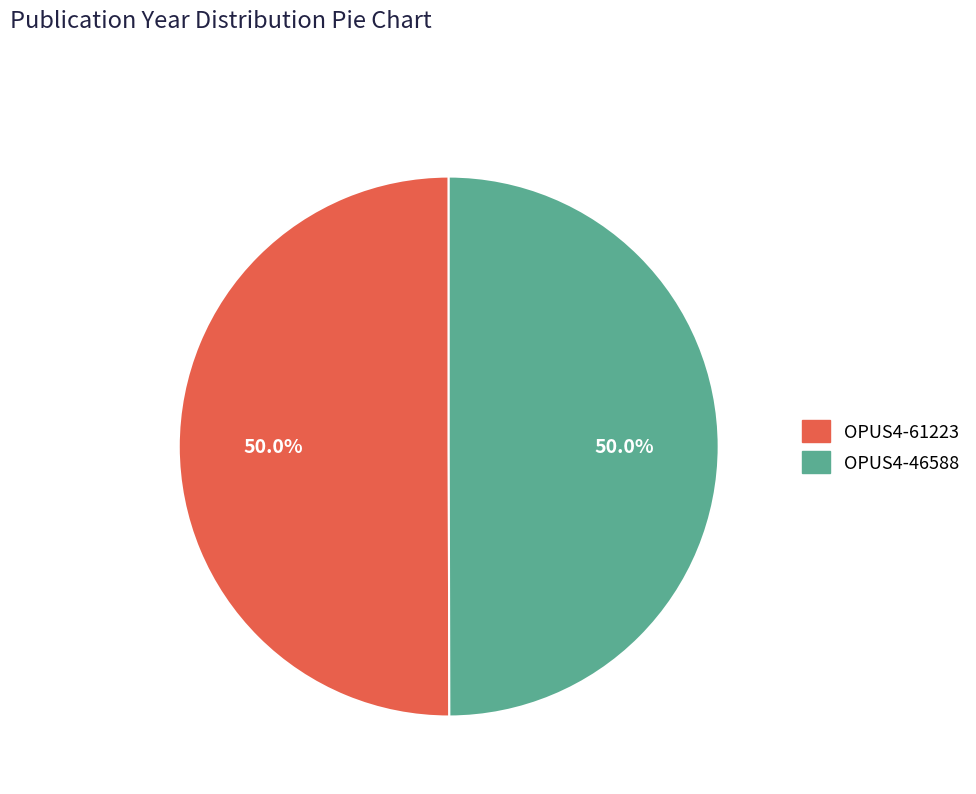

The OPUS4-46588 slice represents 50% of the pie. True or false?

True